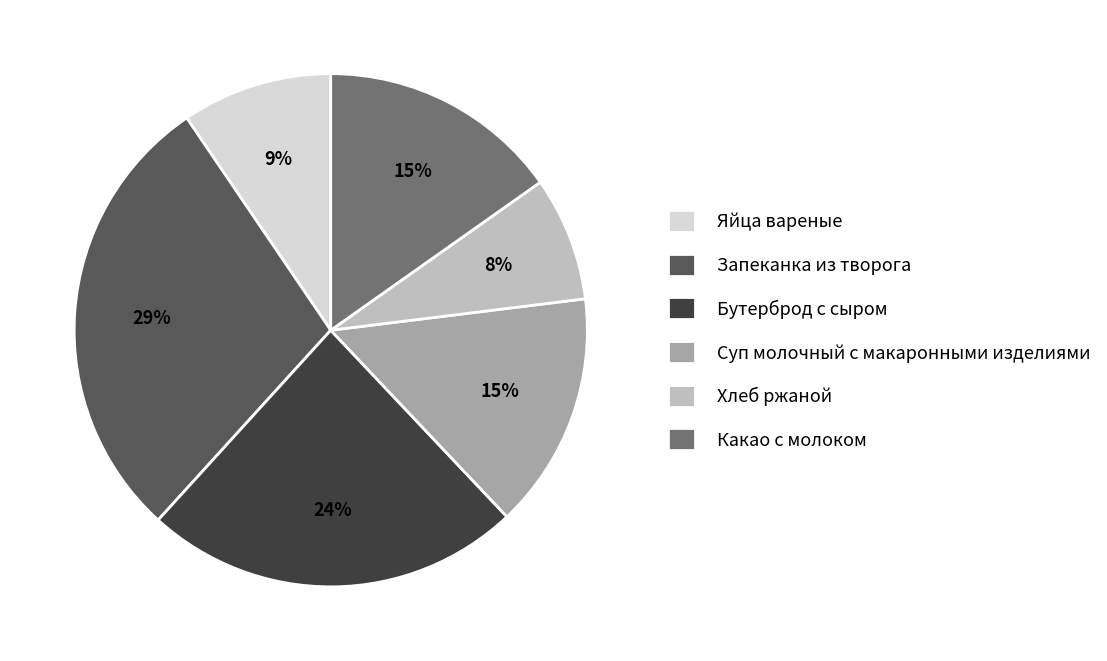

The Суп молочный с макаронными изделиями slice represents 29% of the pie. True or false?

False